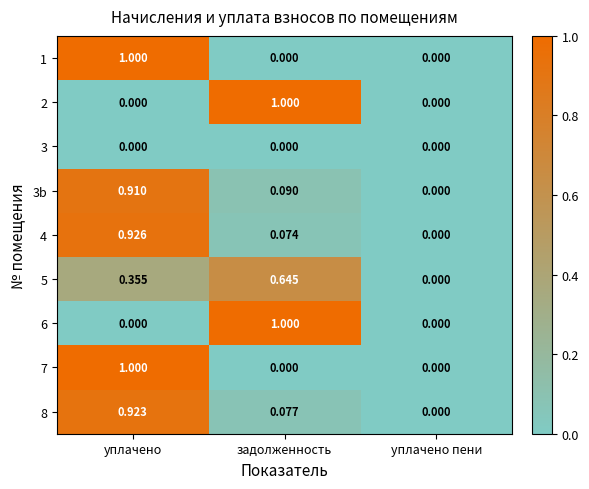

At which category is the sum across all series the highest?

уплачено